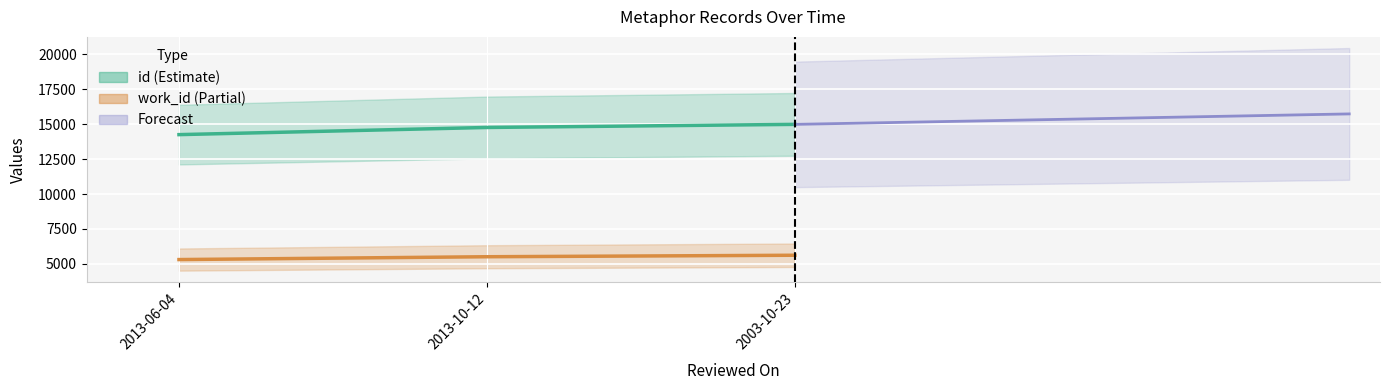

Between 2003-10-23 and 2013-10-12, which is larger?

2003-10-23